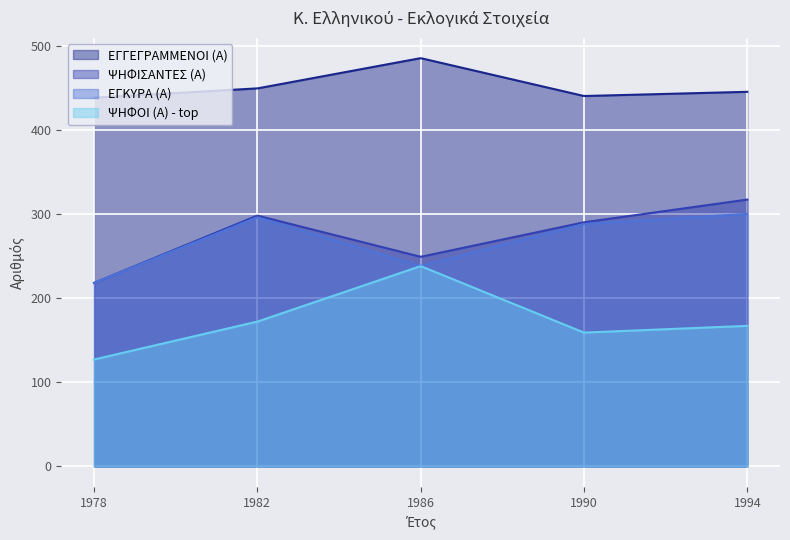

How many categories are shown in the chart?

300